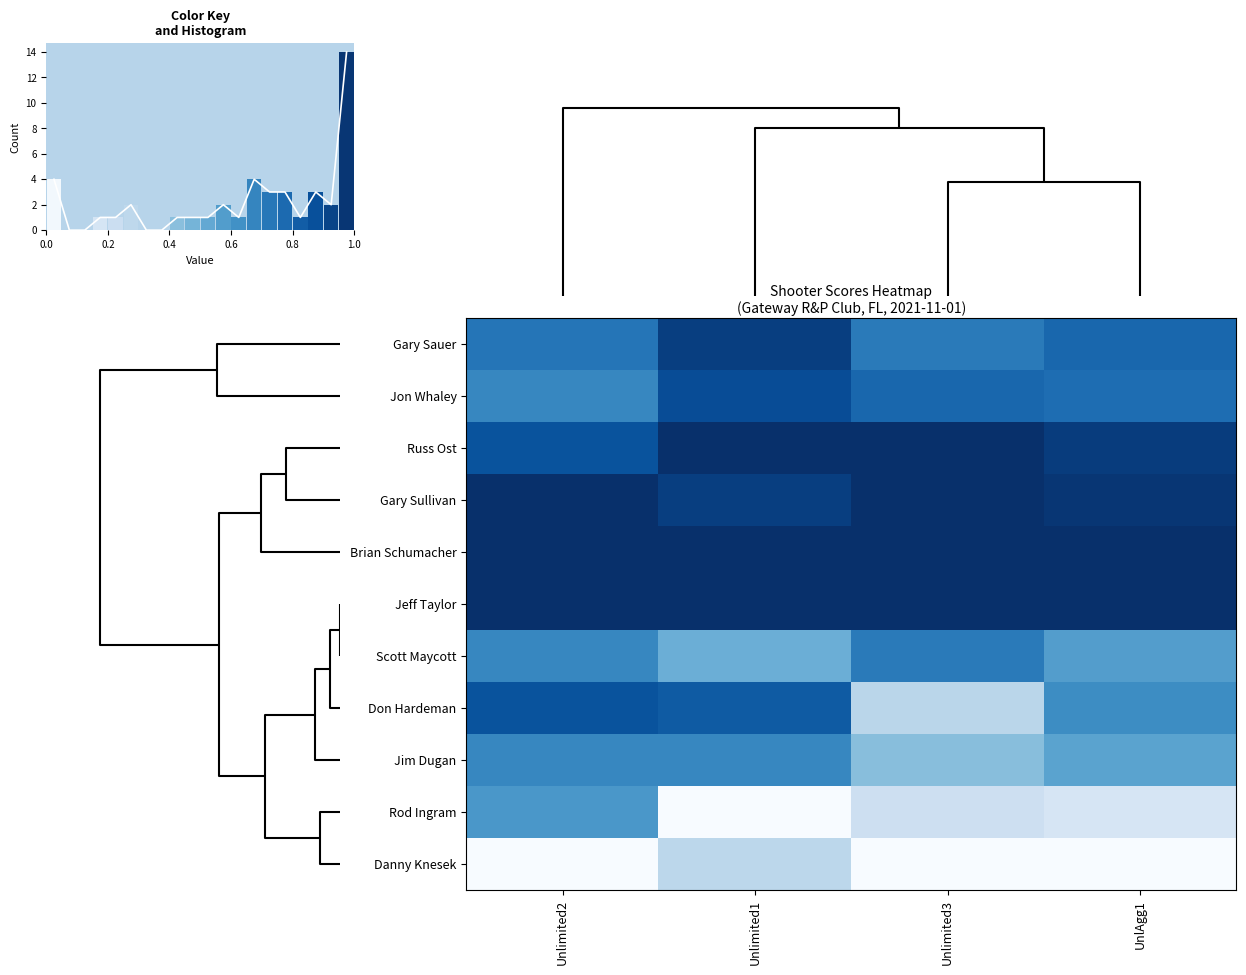

What is the sum of all Rod Ingram values?

1.0